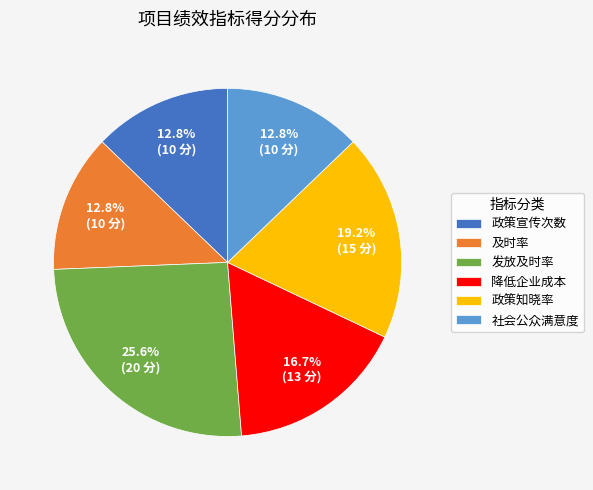

To the nearest percent, what portion does 政策宣传次数 represent?

13%